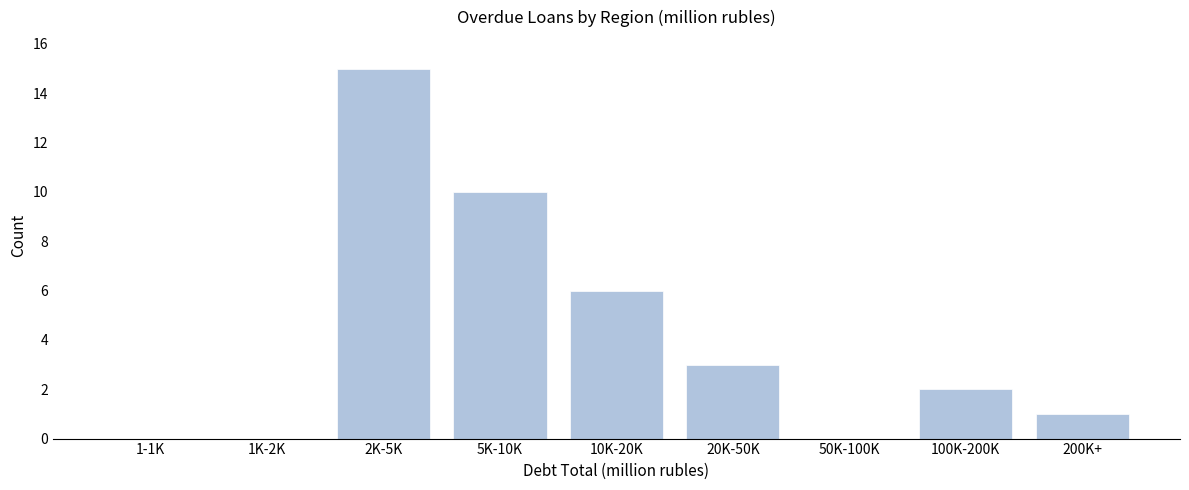

Reading left to right, extract all data points from this chart.

1-1K=0	1K-2K=0	2K-5K=15	5K-10K=10	10K-20K=6	20K-50K=3	50K-100K=0	100K-200K=2	200K+=1